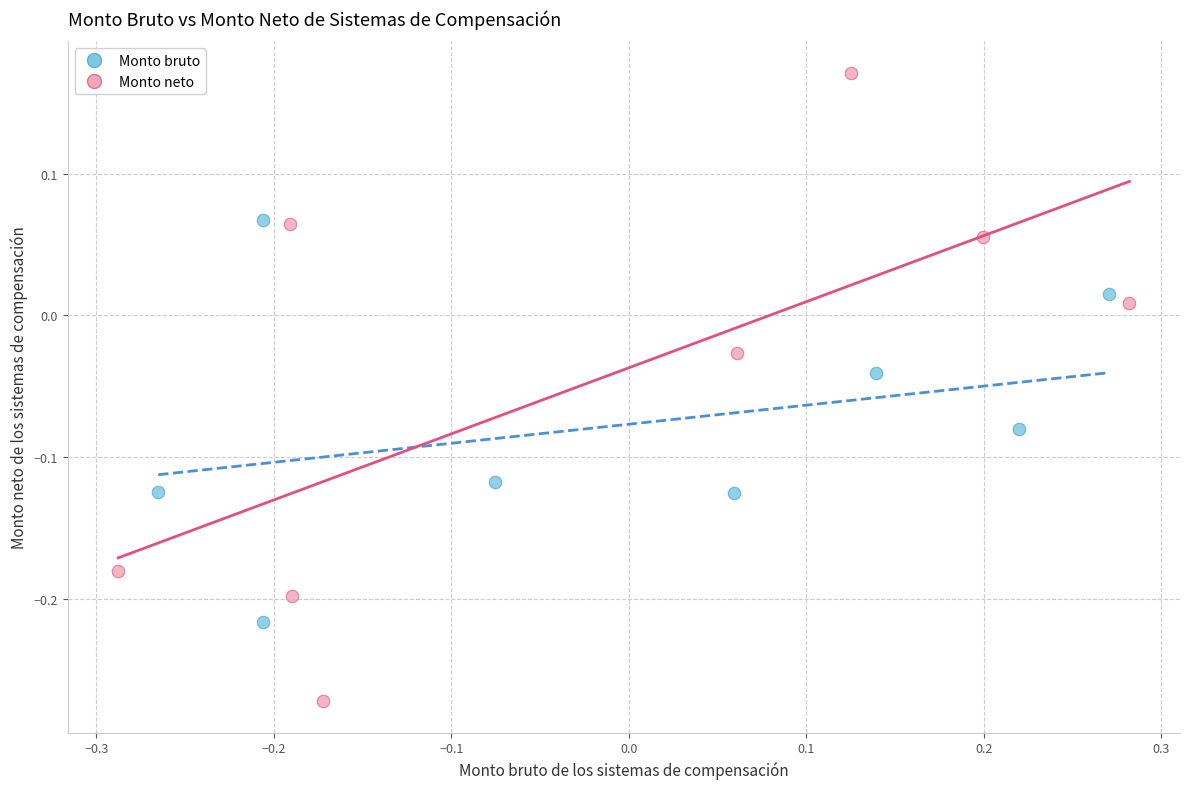

Which series contains the highest Y value?

Monto neto